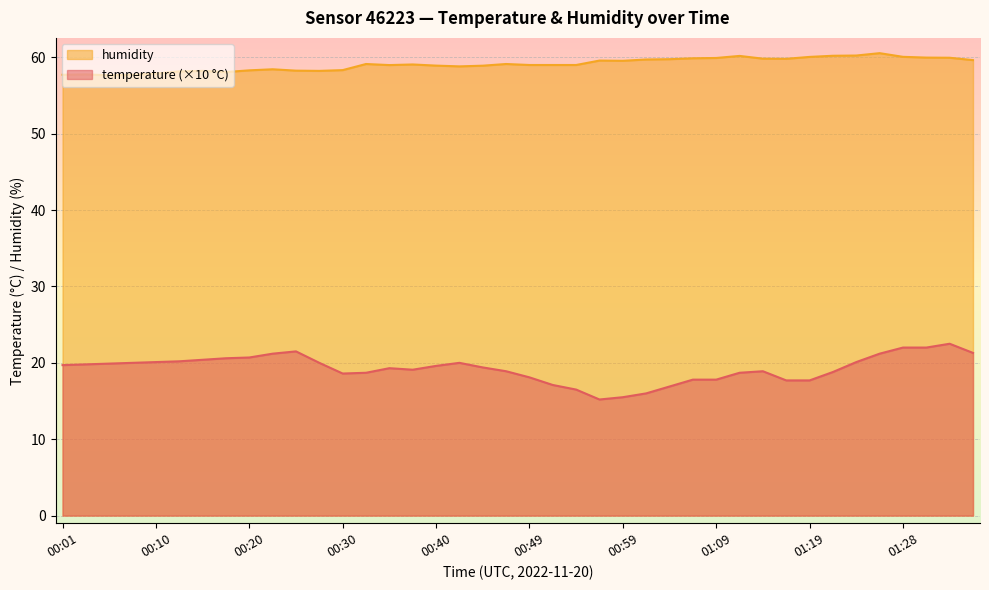

What is the total value across all series at 00:44?

78.3